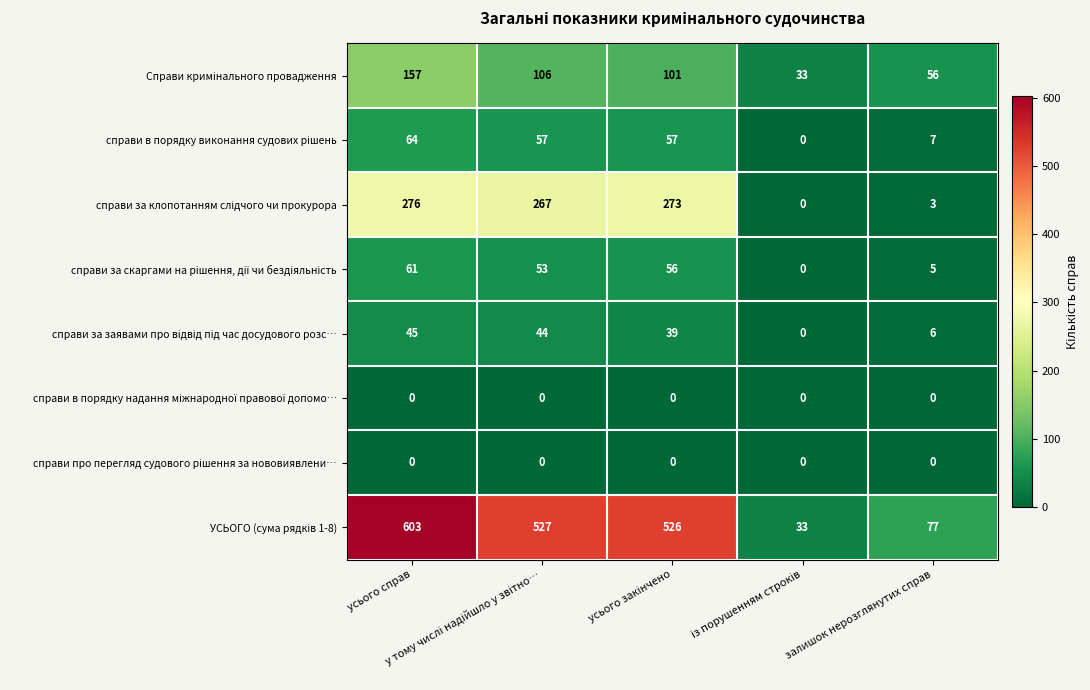

What is the greatest value displayed?

603